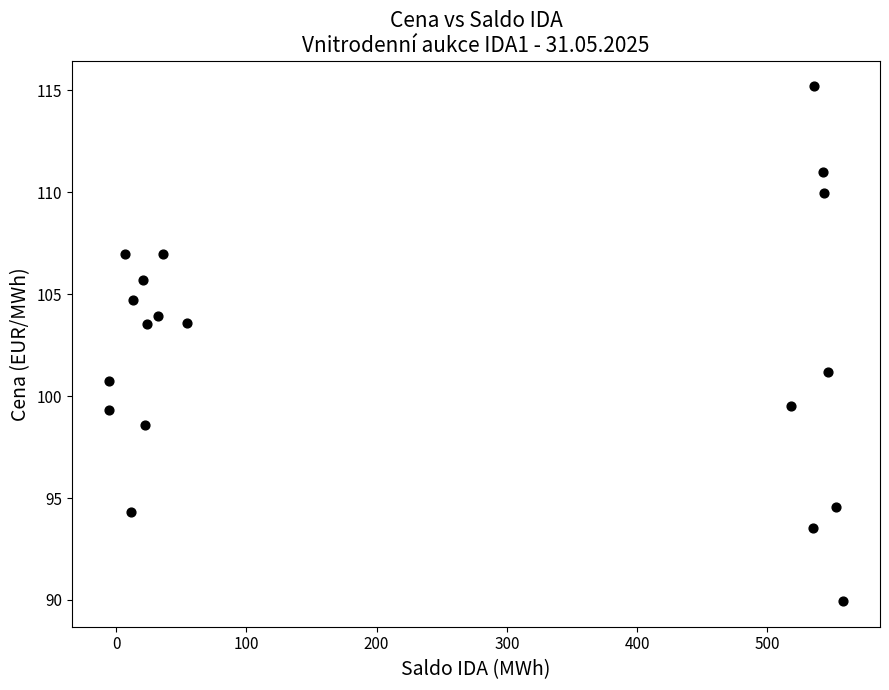

What Y value in the scatter plot is closest to 102?

101.2